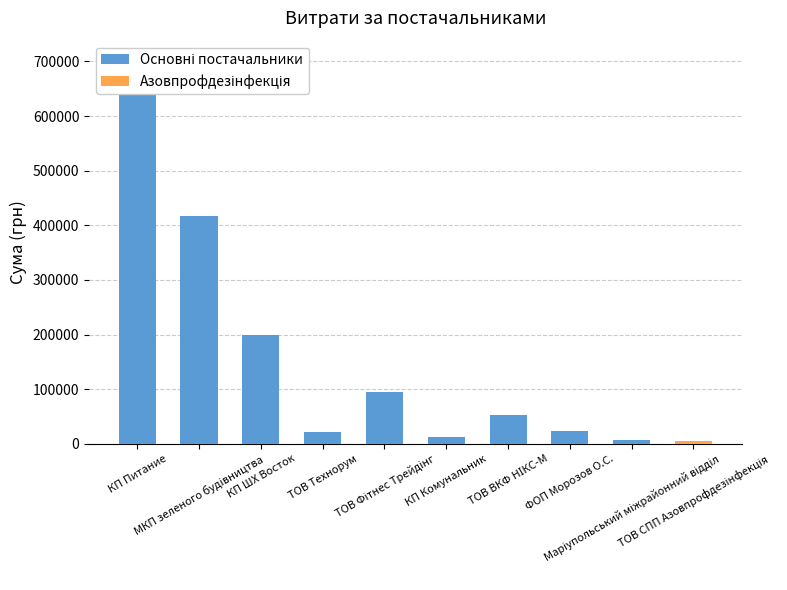

The chart shows a value of 7018.7 at ТОВ Фітнес Трейдінг. True or false?

False